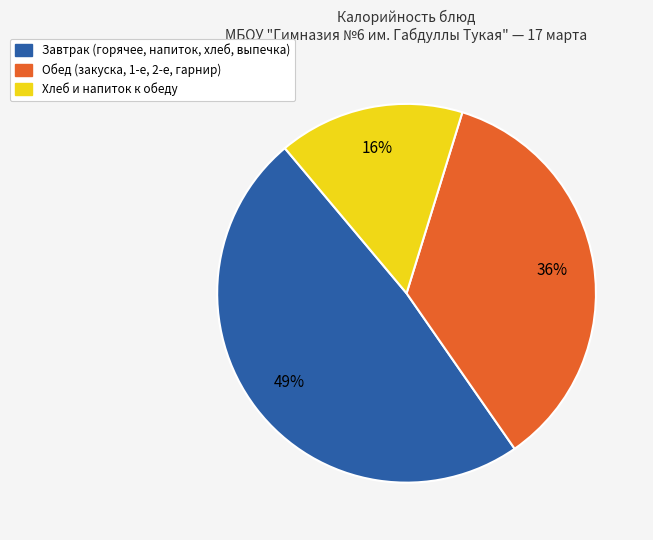

Is there any slice that represents more than half of the pie?

No